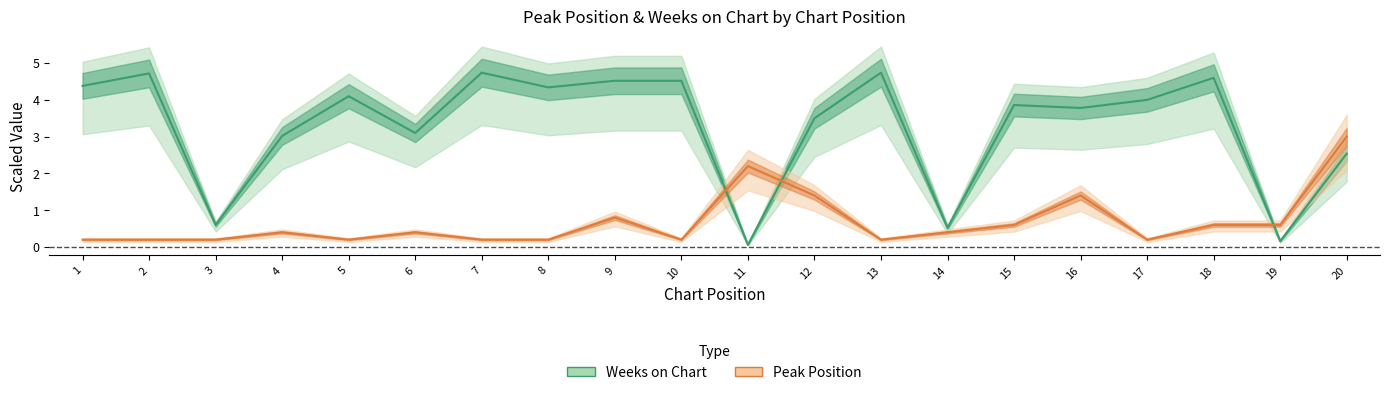

Which series has the widest spread of values?

Weeks on Chart